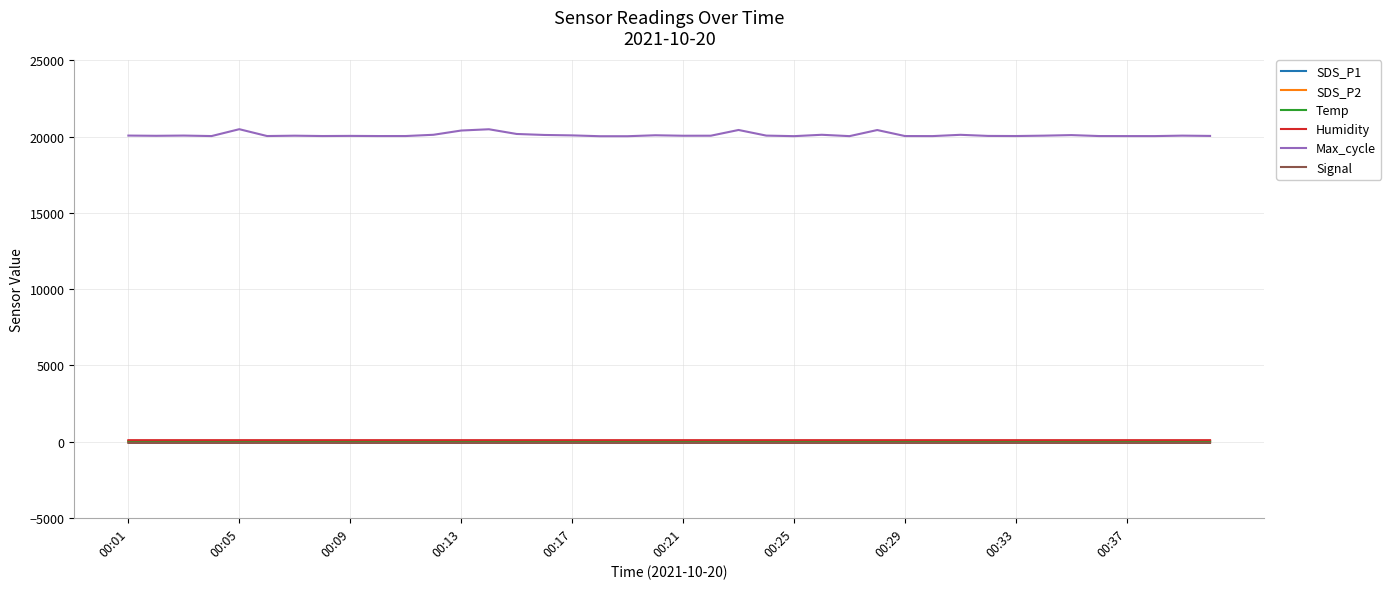

True or false: Signal and Max_cycle cross at least once.

False